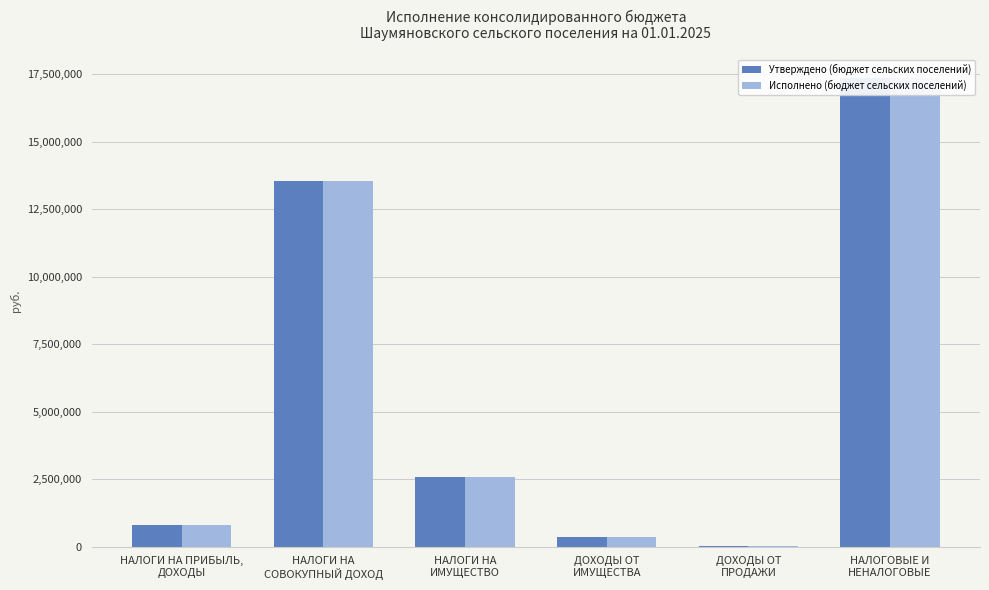

What is the difference between the second highest and minimum values in the Исполнено (бюджет сельских поселений) series?

13507764.0